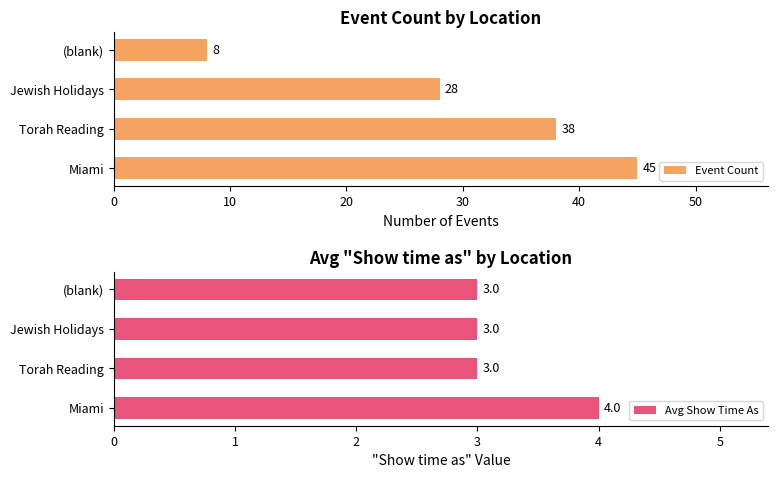

What is the difference between the maximum and minimum values in the Event Count series?

37